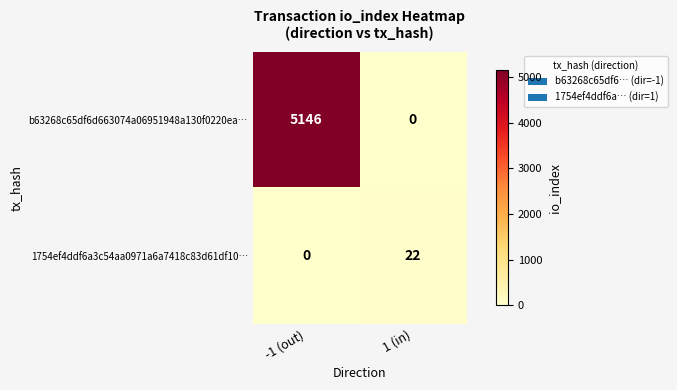

Which series has the largest total across all categories?

b63268c65df6d663074a06951948a130f0220ea…